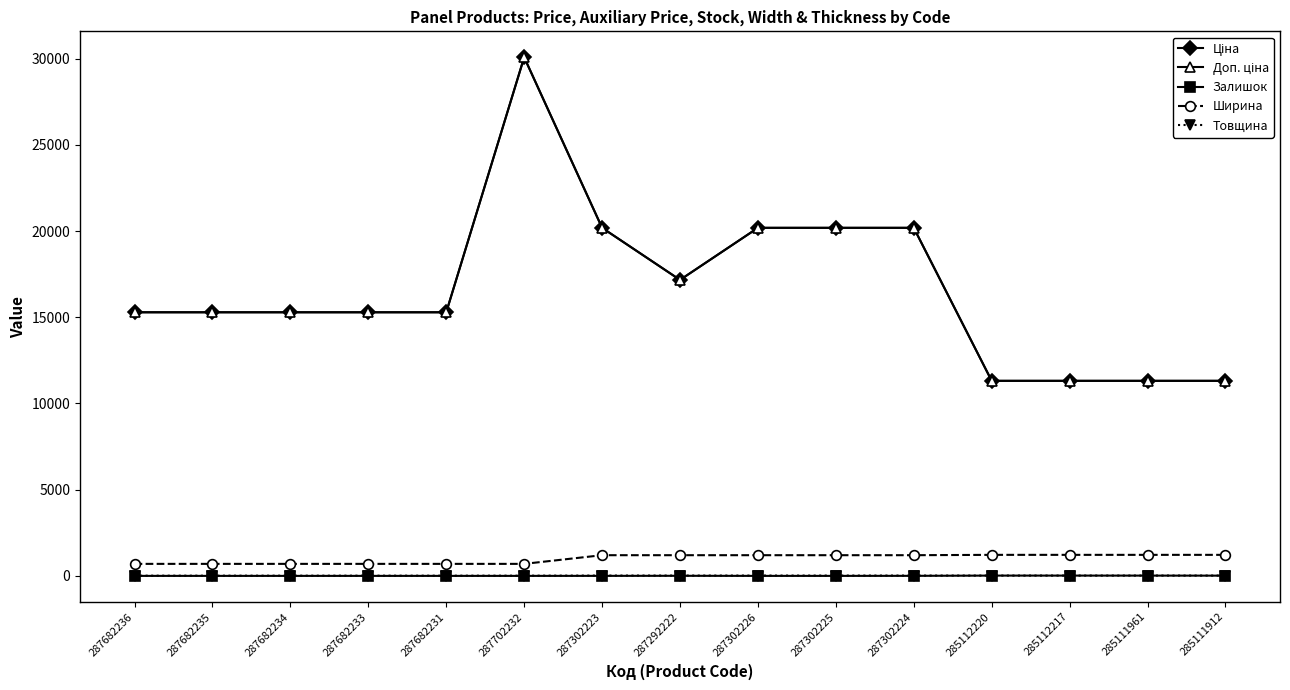

True or false: Доп. ціна and Ціна intersect in this chart.

False